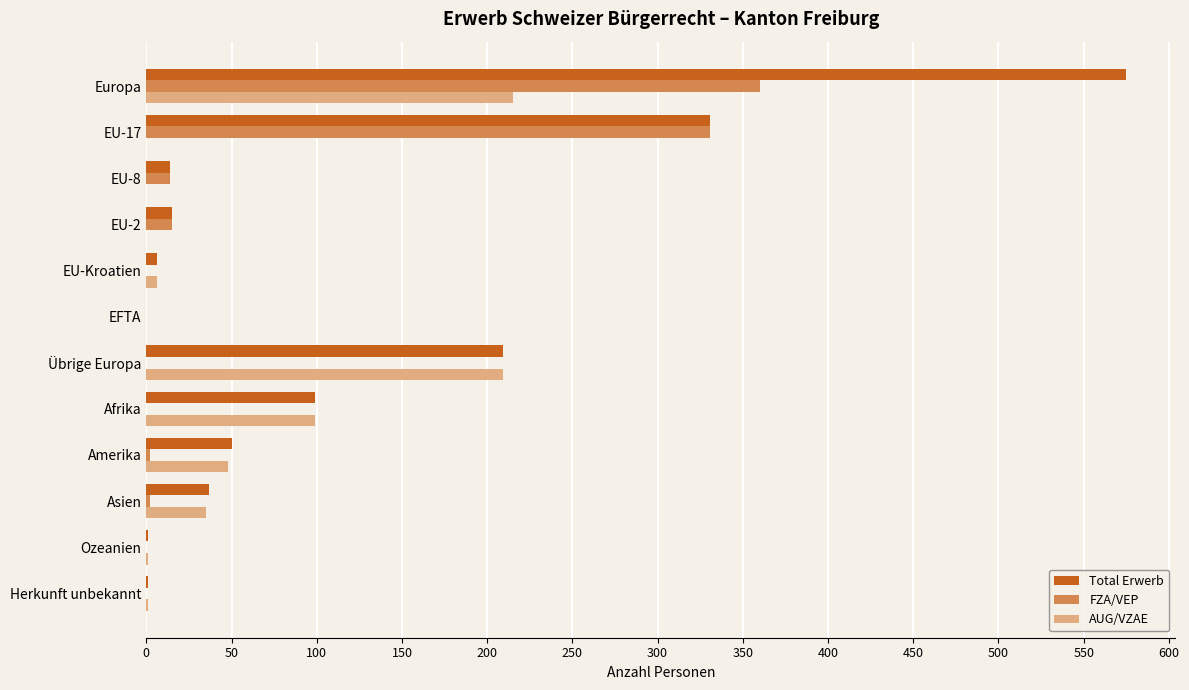

At which label does Total Erwerb reach its peak?

Europa